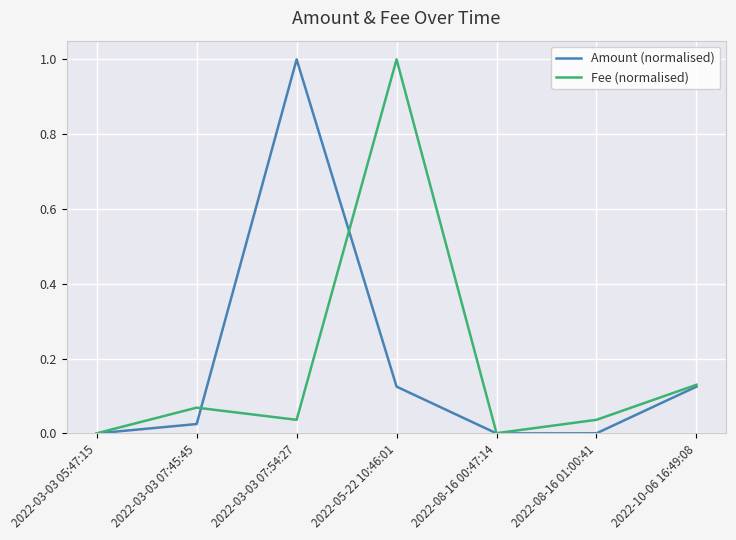

Does the chart display data point markers on the line(s)?

No